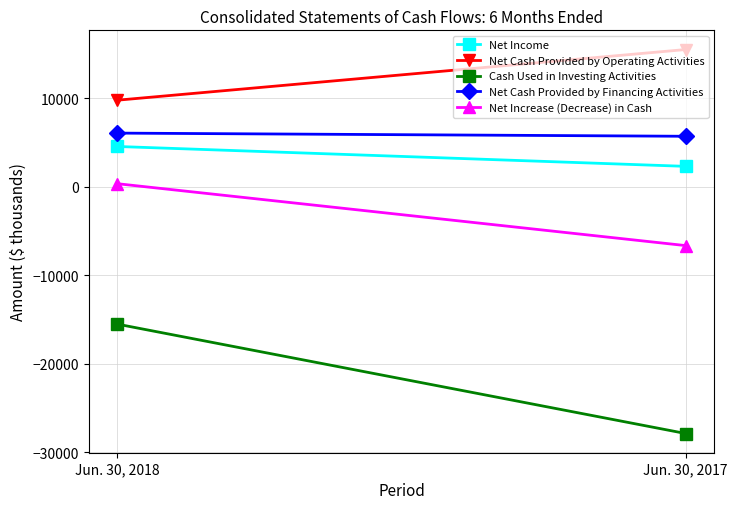

The Cash Used in Investing Activities series shows -27569 at Jun. 30, 2018. True or false?

False